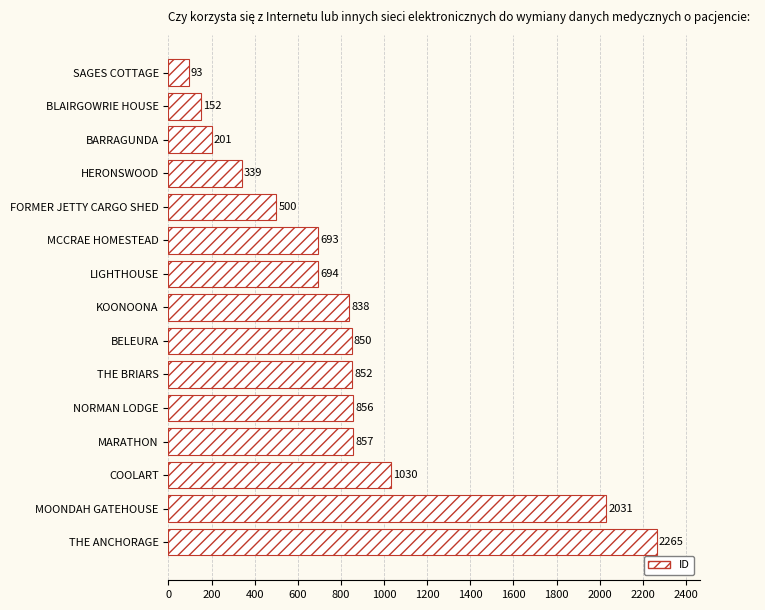

How many bars are there in total?

15